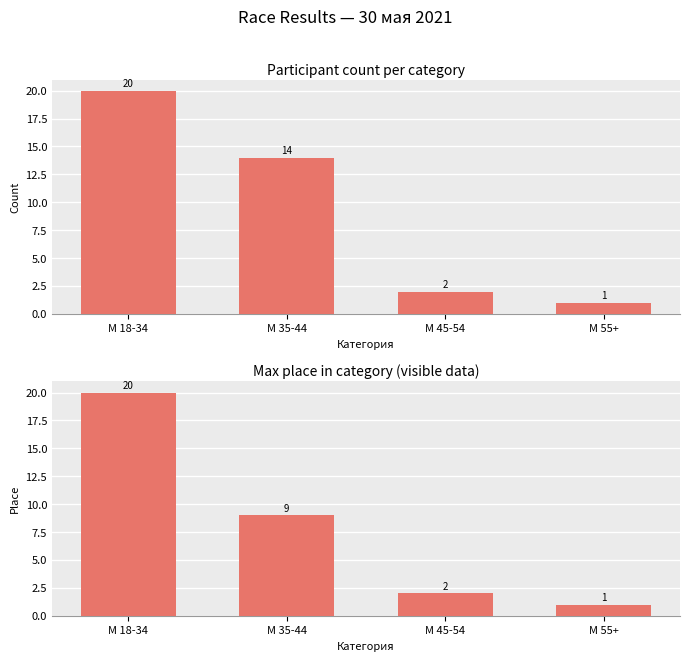

At which category does the chart reach its minimum across all series?

М 55+